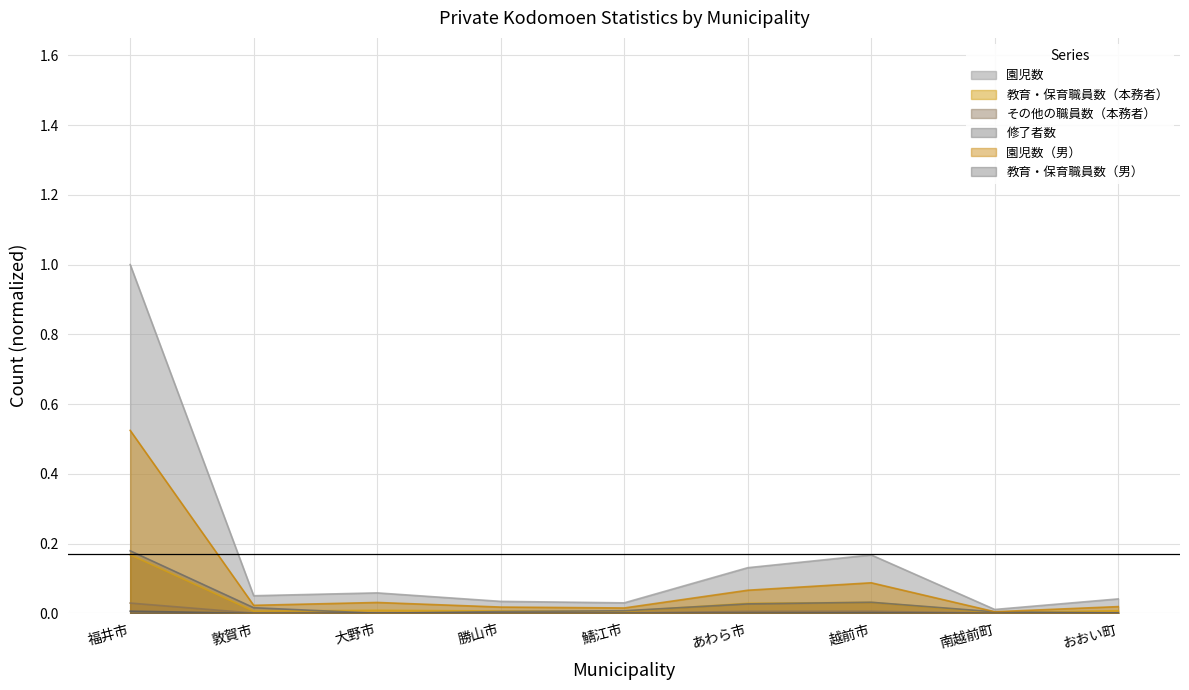

What is the sum of all 教育・保育職員数（本務者） values?

0.3